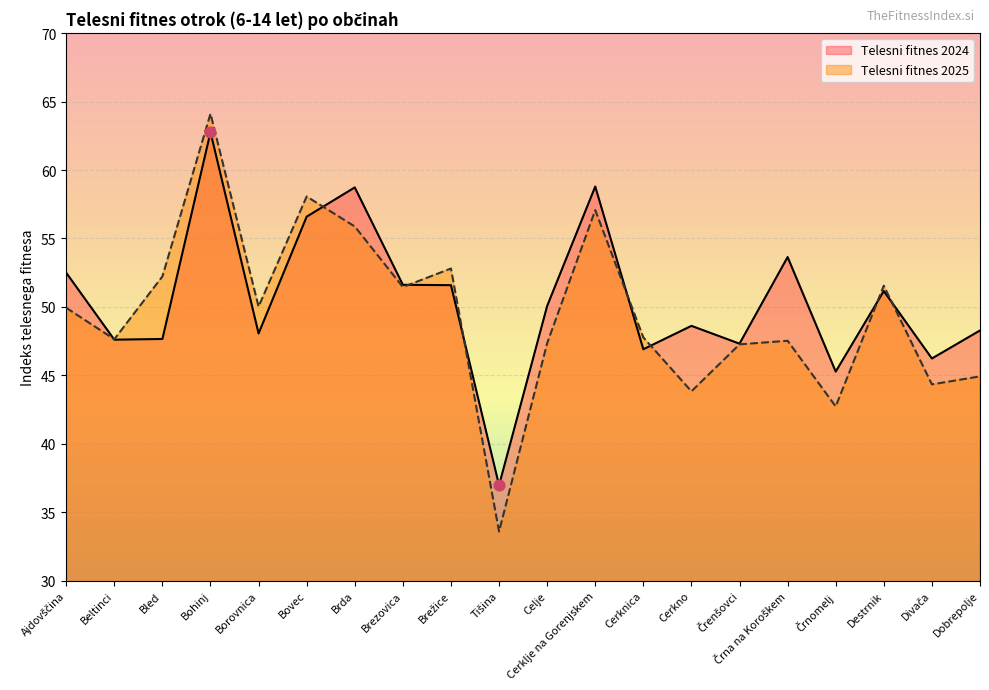

What are all the series names shown in the legend?

Telesni fitnes 2024, Telesni fitnes 2025